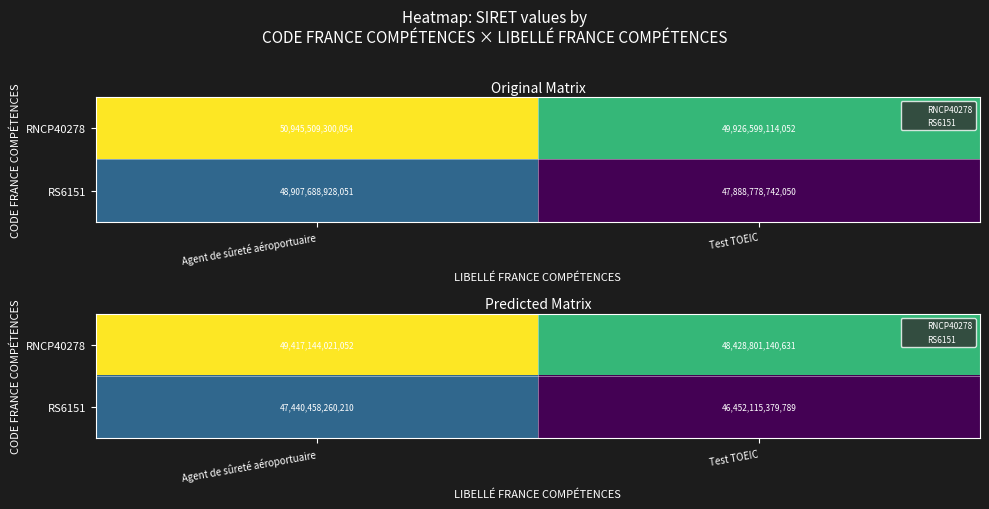

What is the average value of the RNCP40278 series?

48922972580841.9